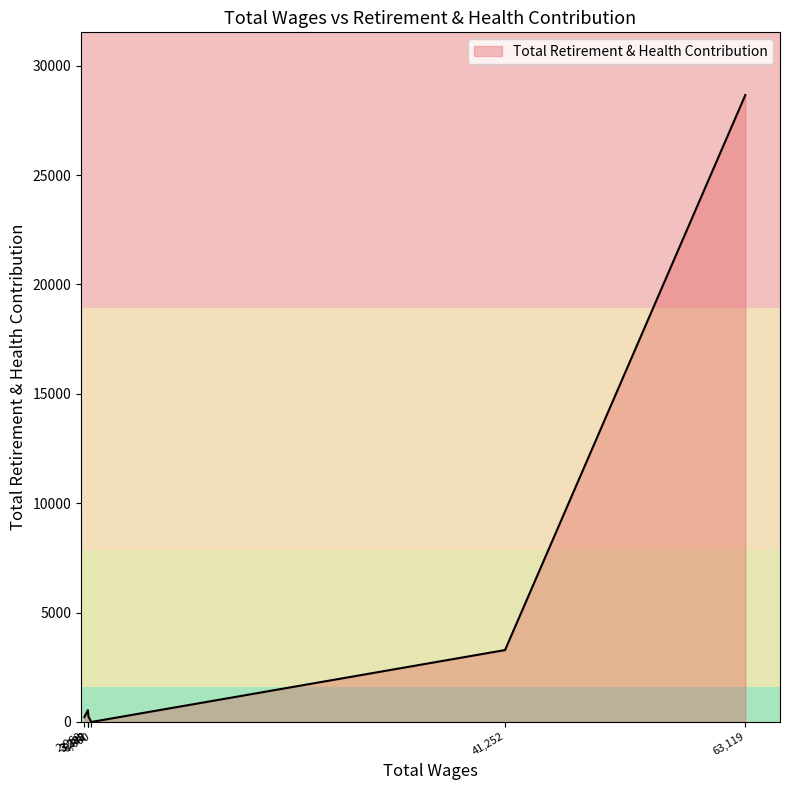

Rank the categories by value from highest to lowest.

63119.0, 41252.0, 3288.0, 3288.0, 3342.0, 2962.0, 3600.0